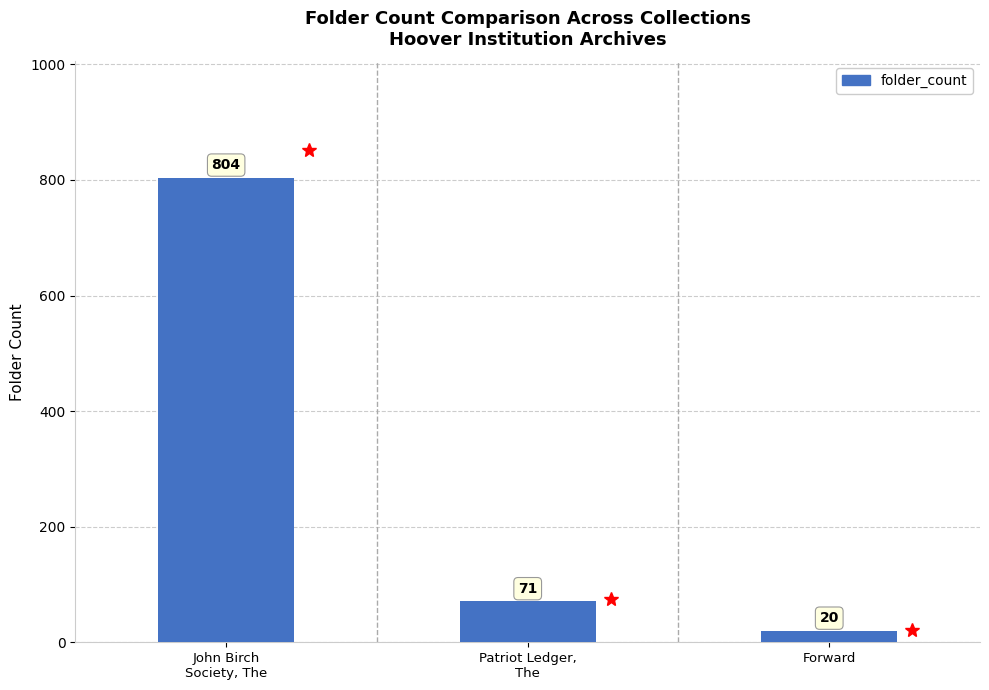

What is the sum of the values at John Birch
Society, The and Patriot Ledger,
The?

875